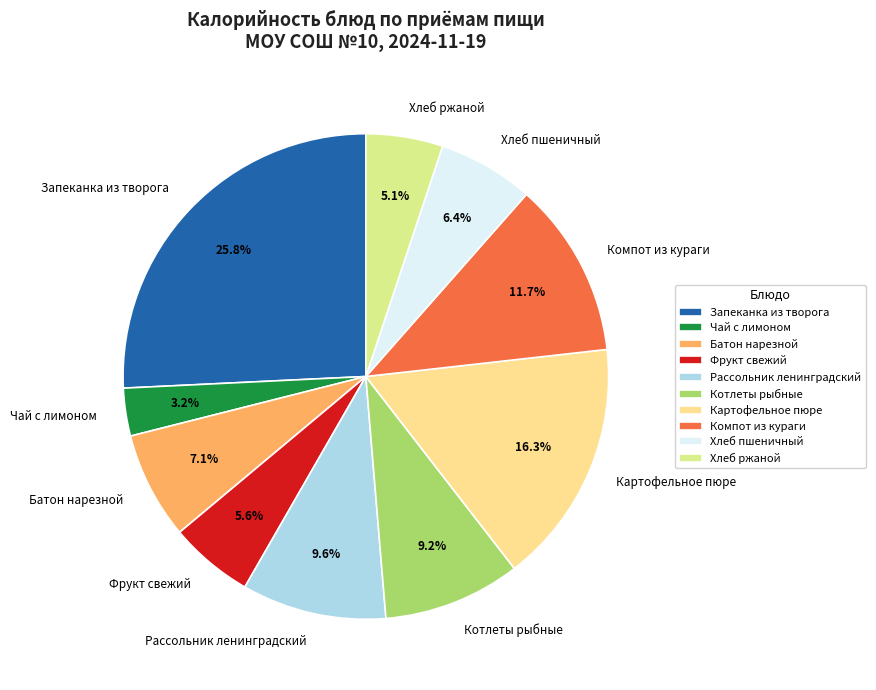

Does Компот из кураги account for over 50% of the chart?

No